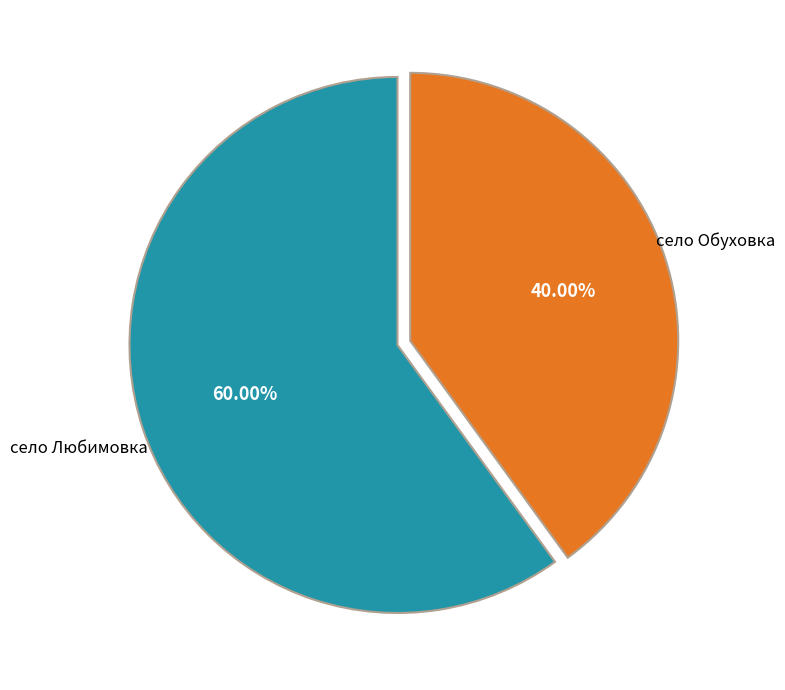

Which slice represents more than half of the pie?

село Любимовка